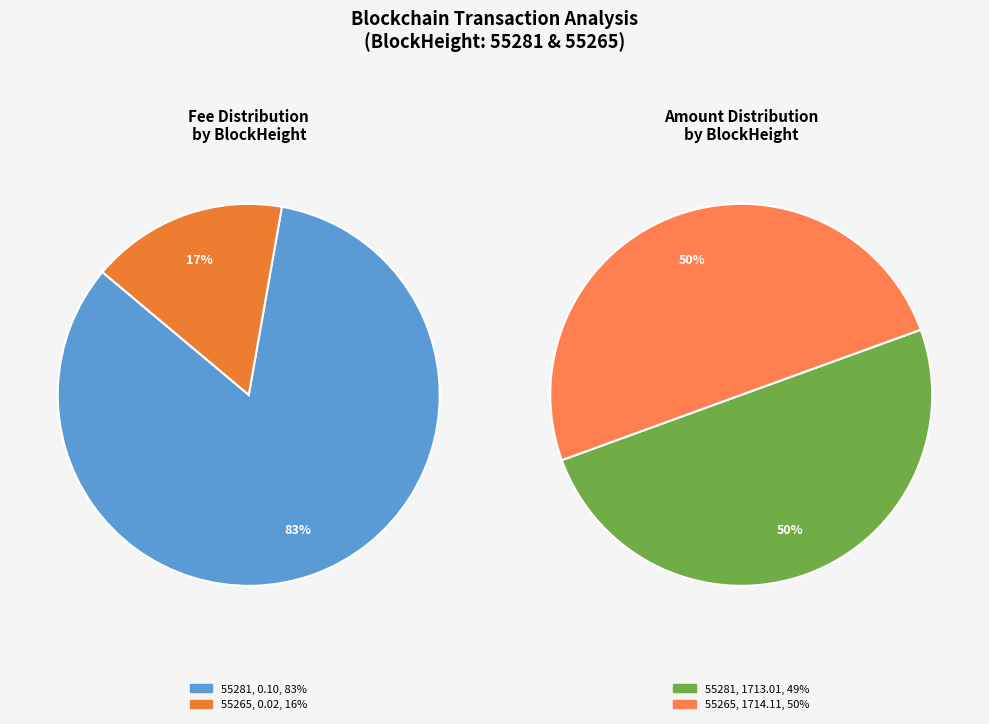

Is there any slice that represents more than half of the pie?

Yes